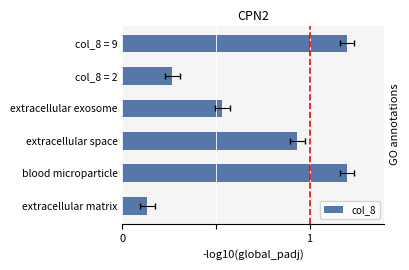

Count the number of categories in the chart.

6